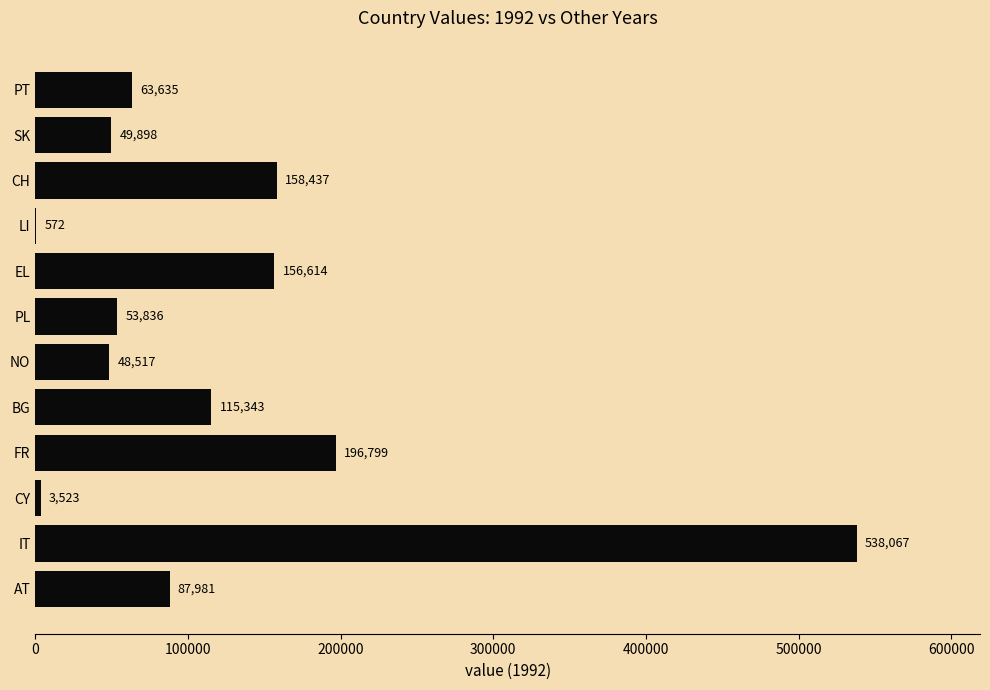

Reading bottom to top, what are all the values shown in this chart?

AT=87981	IT=538067	CY=3523	FR=196799	BG=115343	NO=48517	PL=53836	EL=156614	LI=572	CH=158437	SK=49898	PT=63635